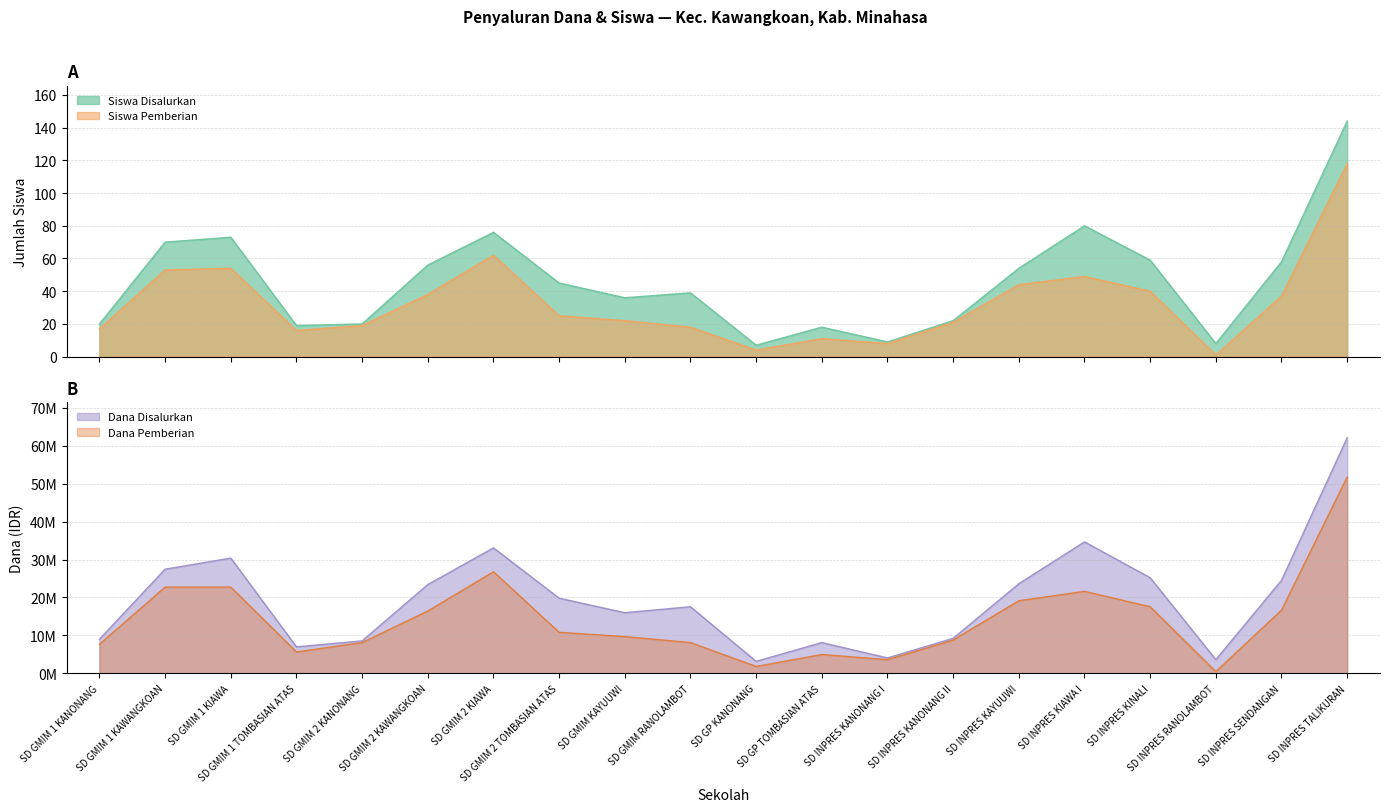

The Dana Disalurkan series shows 33626726 at SD GMIM 2 TOMBASIAN ATAS. True or false?

False